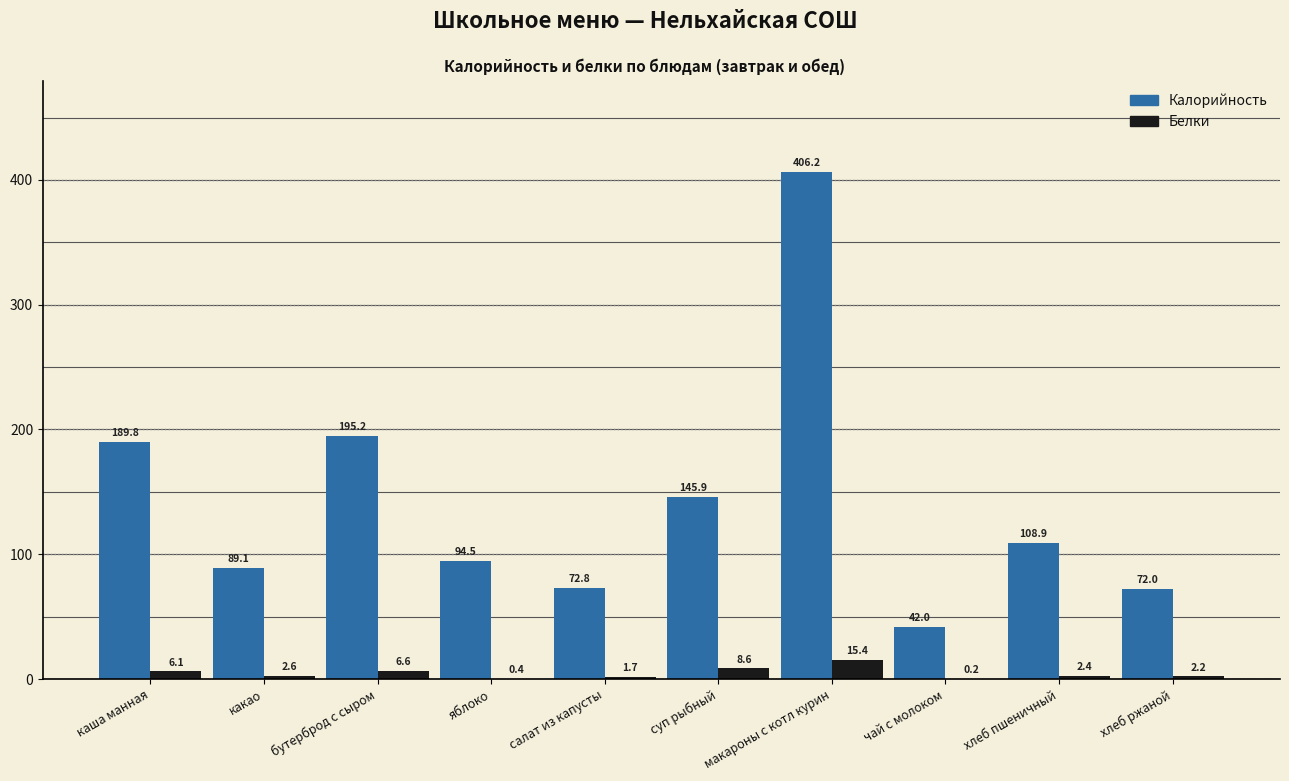

Which category has the highest value in the Белки series?

макароны с котл курин